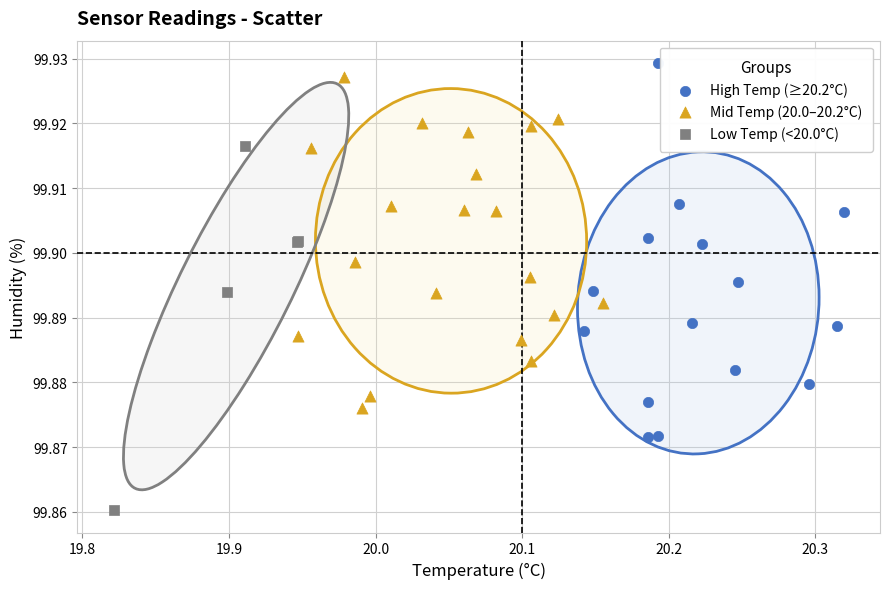

Which series reaches the minimum Y coordinate?

Low Temp (<20.0°C)